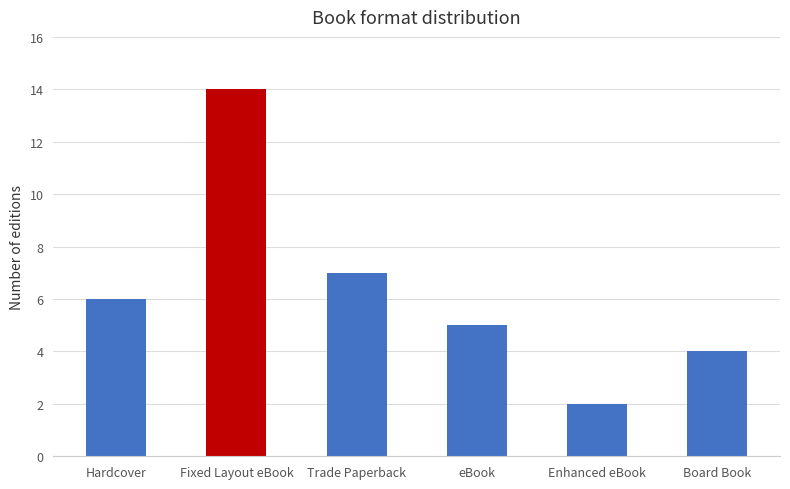

What is the change in value from Hardcover to eBook?

-1